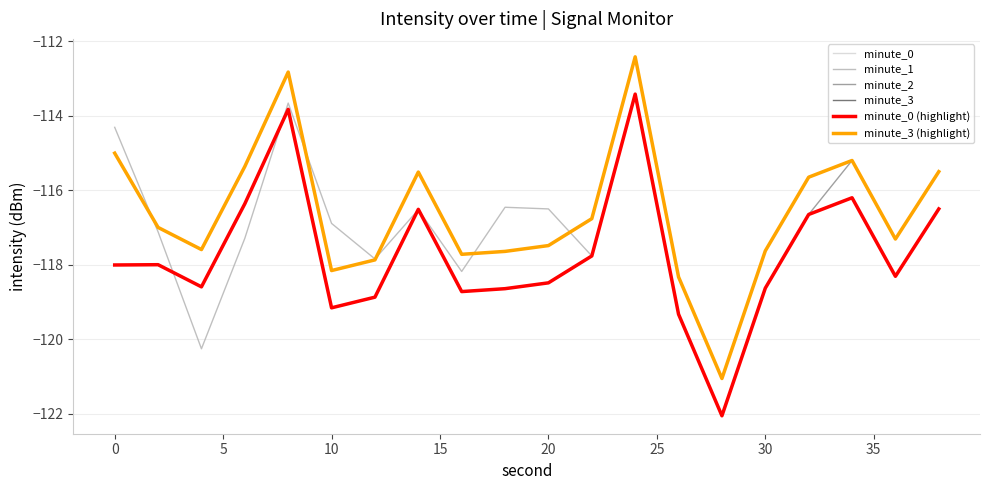

Which series has the largest range (max minus min)?

minute_0